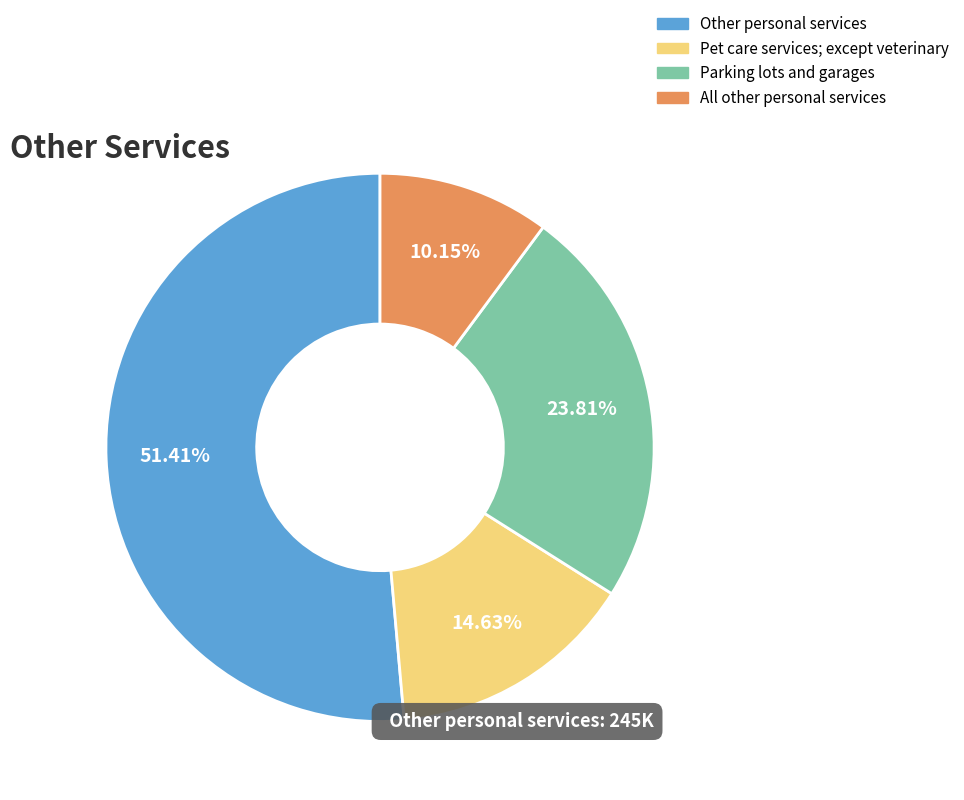

Which has a higher value, Other personal services or Parking lots and garages?

Other personal services